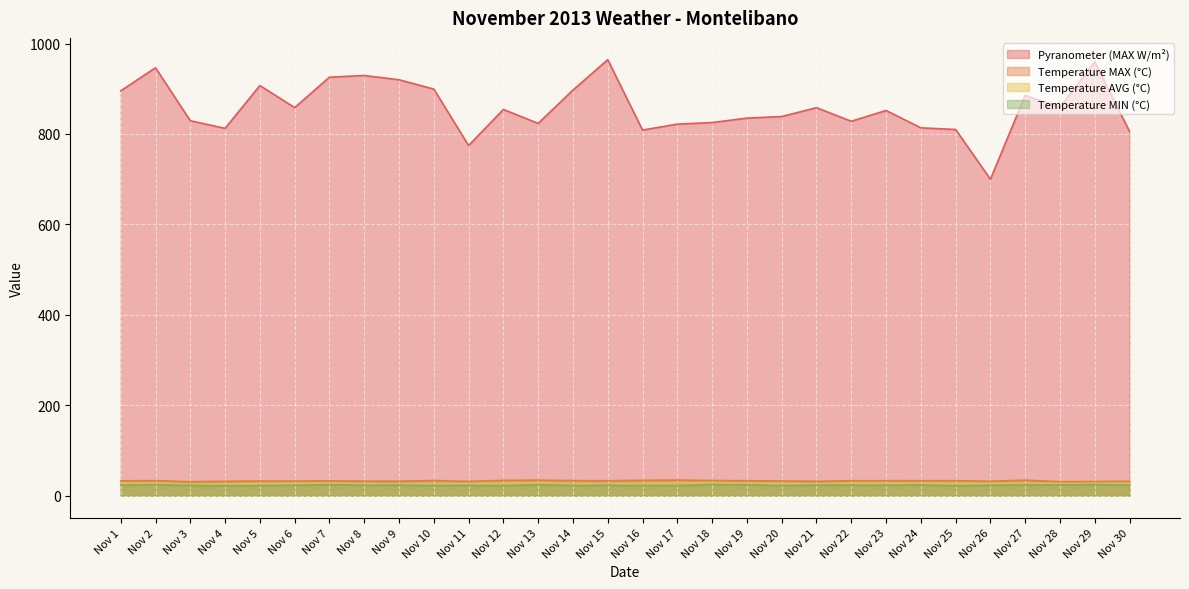

What is the minimum value shown in the chart?

21.9